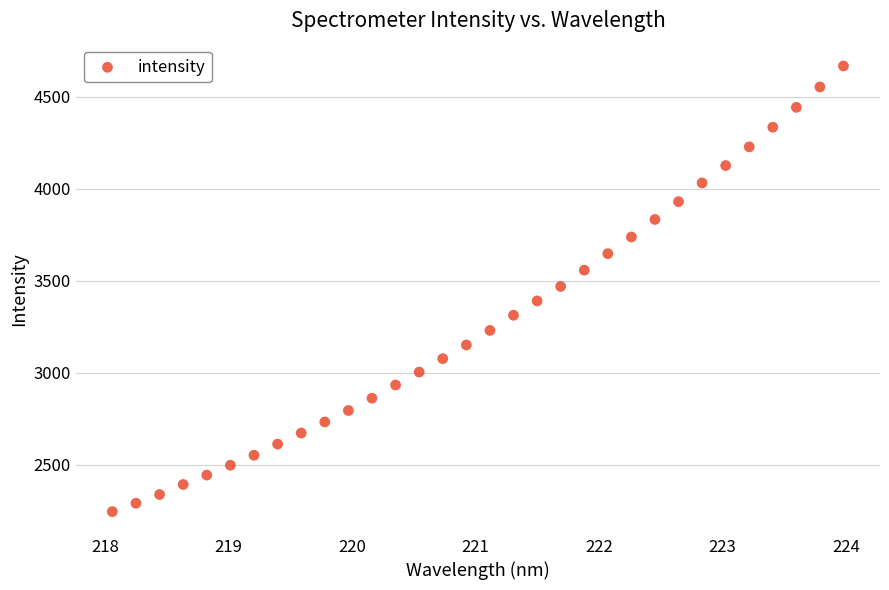

What is the range of X values (max minus min)?

5.9